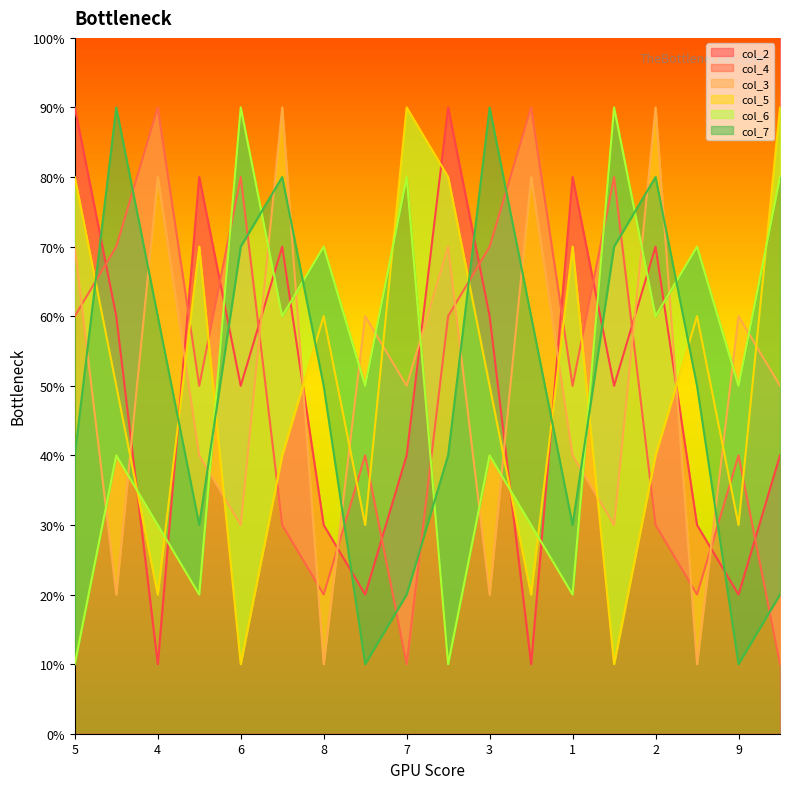

Is the value of col_7 at 5 greater than the value of col_4 at 4?

No